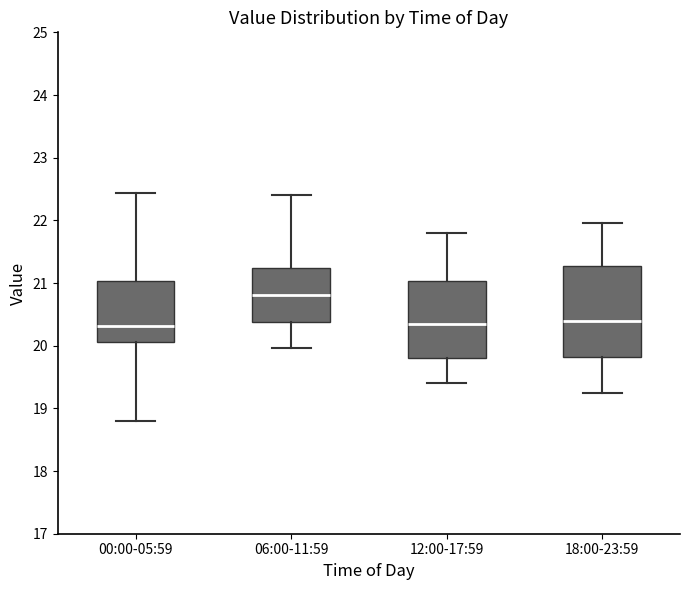

Where does the lower whisker of the box for 06:00-11:59 end on the y-axis? The values are not printed on the chart, so give them approximately, as read against the axis.

20.0